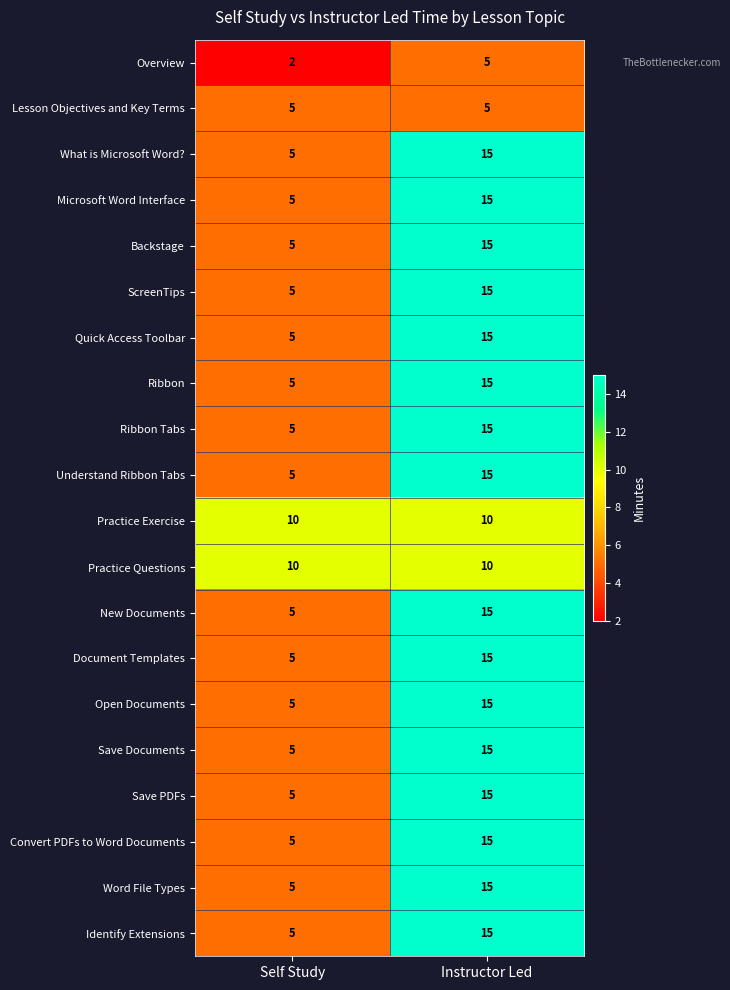

Is it true that What is Microsoft Word? equals 15 at Instructor Led?

True